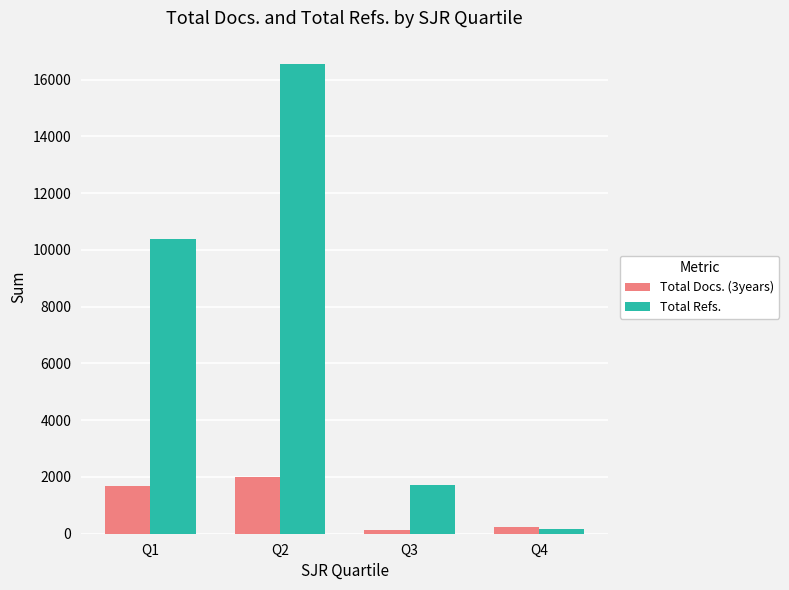

Rank the series by their maximum value, from highest to lowest.

Total Refs., Total Docs. (3years)